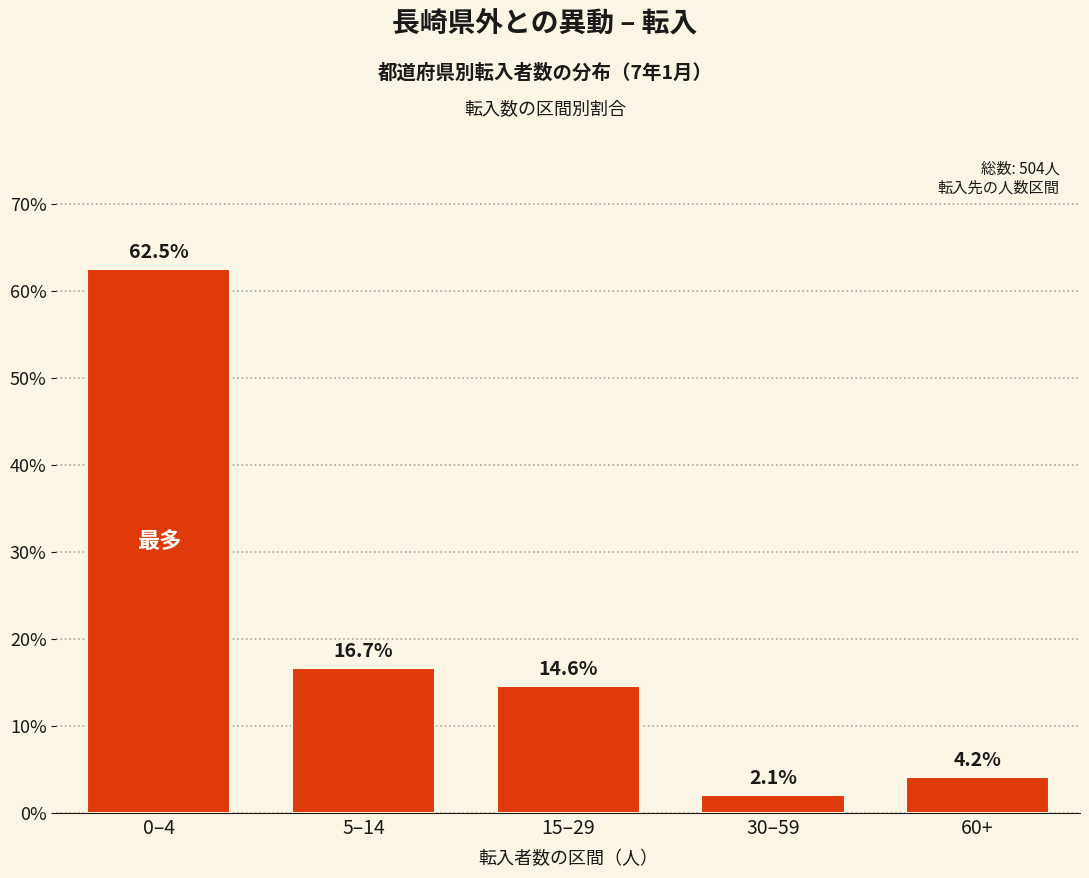

Reading left to right, list all the values displayed in this chart.

62.5	16.7	14.6	2.1	4.2